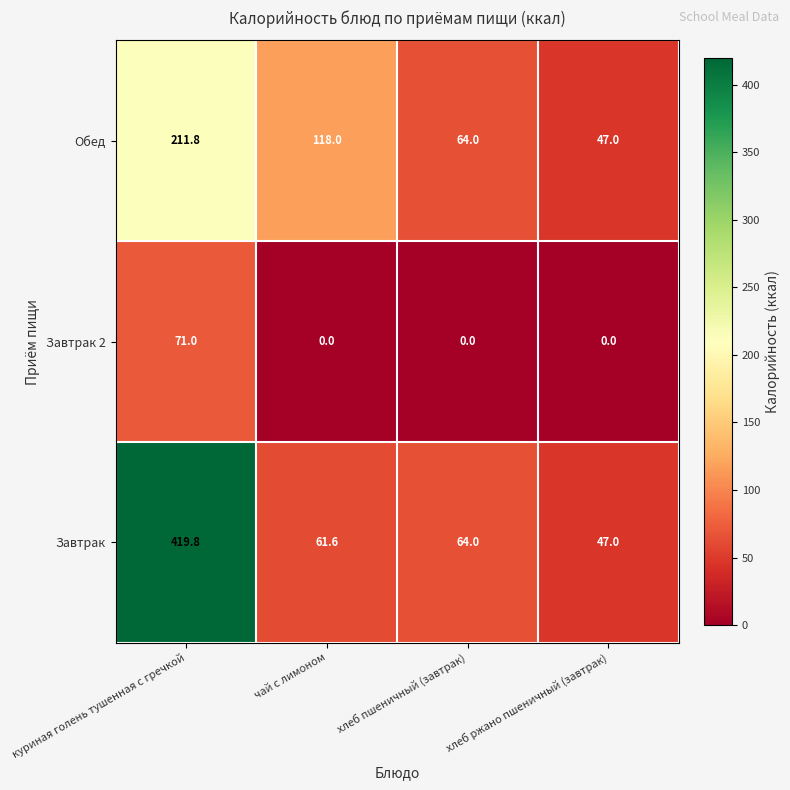

At which label does Обед reach its peak?

куриная голень тушенная с гречкой